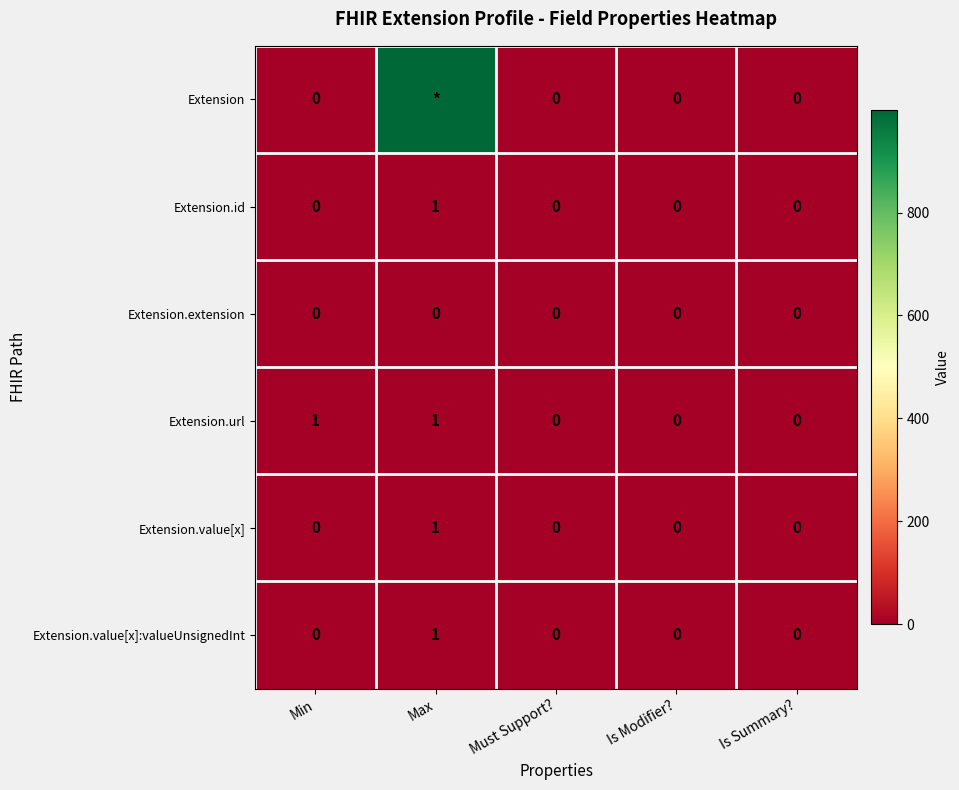

Which series changed the most between Min and Must Support??

Extension.url